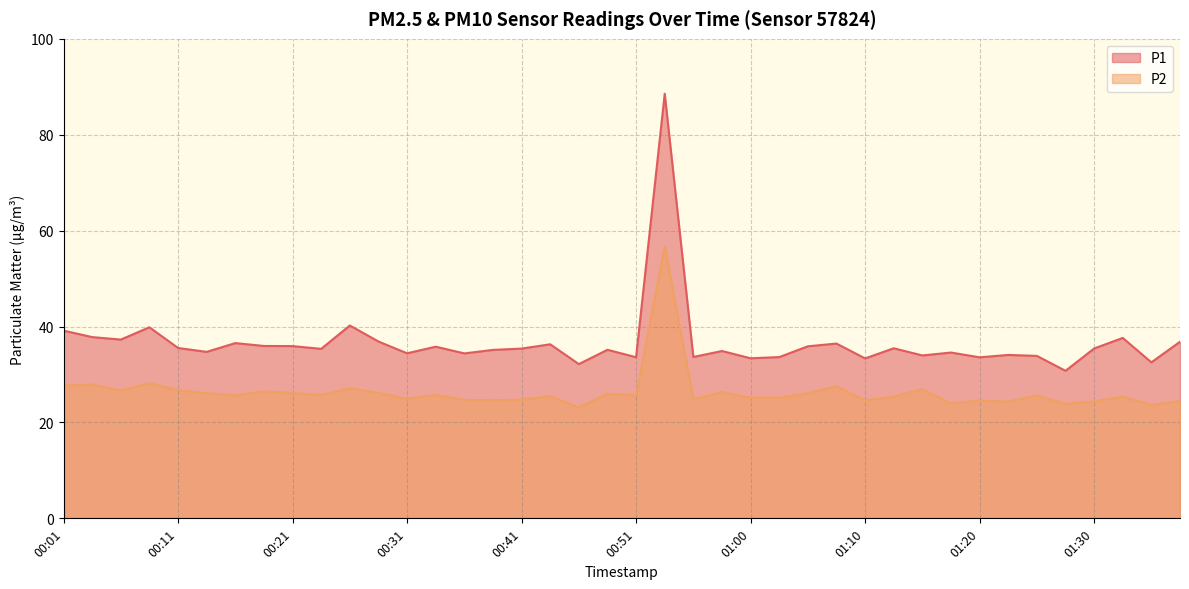

What is the sum of all P2 values?

1054.6